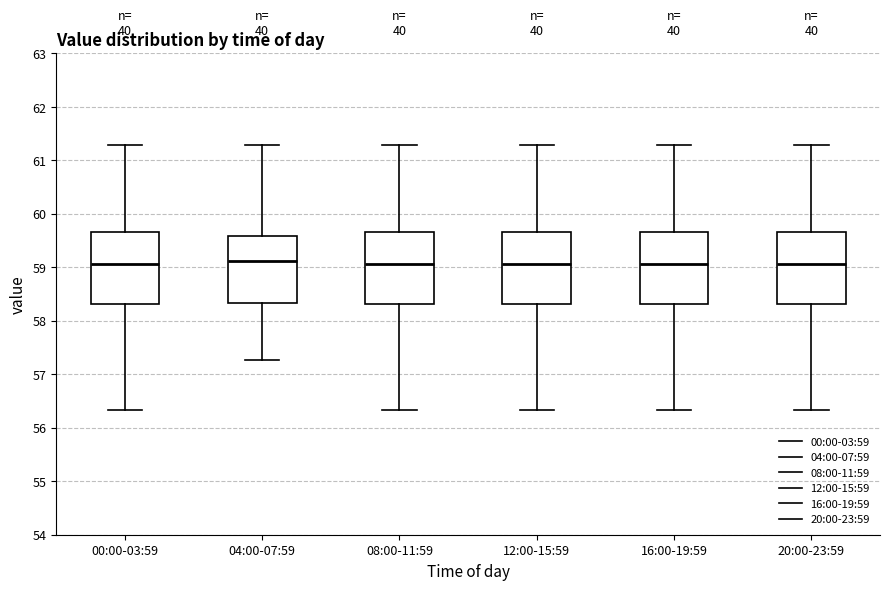

Reading left to right, read every box against the y-axis: the position of its median line, the range the box covers, and the ends of its whiskers. The values are not printed on the chart, so give them approximately, as read against the axis.

00:00-03:59: median 59.1, box 58.3 to 59.7, whiskers 56.3 to 61.3
04:00-07:59: median 59.1, box 58.3 to 59.6, whiskers 57.3 to 61.3
08:00-11:59: median 59.1, box 58.3 to 59.7, whiskers 56.3 to 61.3
12:00-15:59: median 59.1, box 58.3 to 59.7, whiskers 56.3 to 61.3
16:00-19:59: median 59.1, box 58.3 to 59.7, whiskers 56.3 to 61.3
20:00-23:59: median 59.1, box 58.3 to 59.7, whiskers 56.3 to 61.3